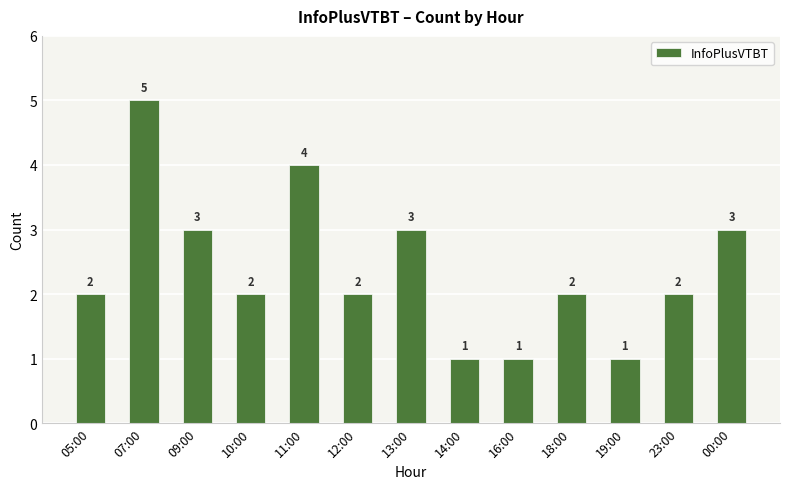

What position from the left is 12:00?

6